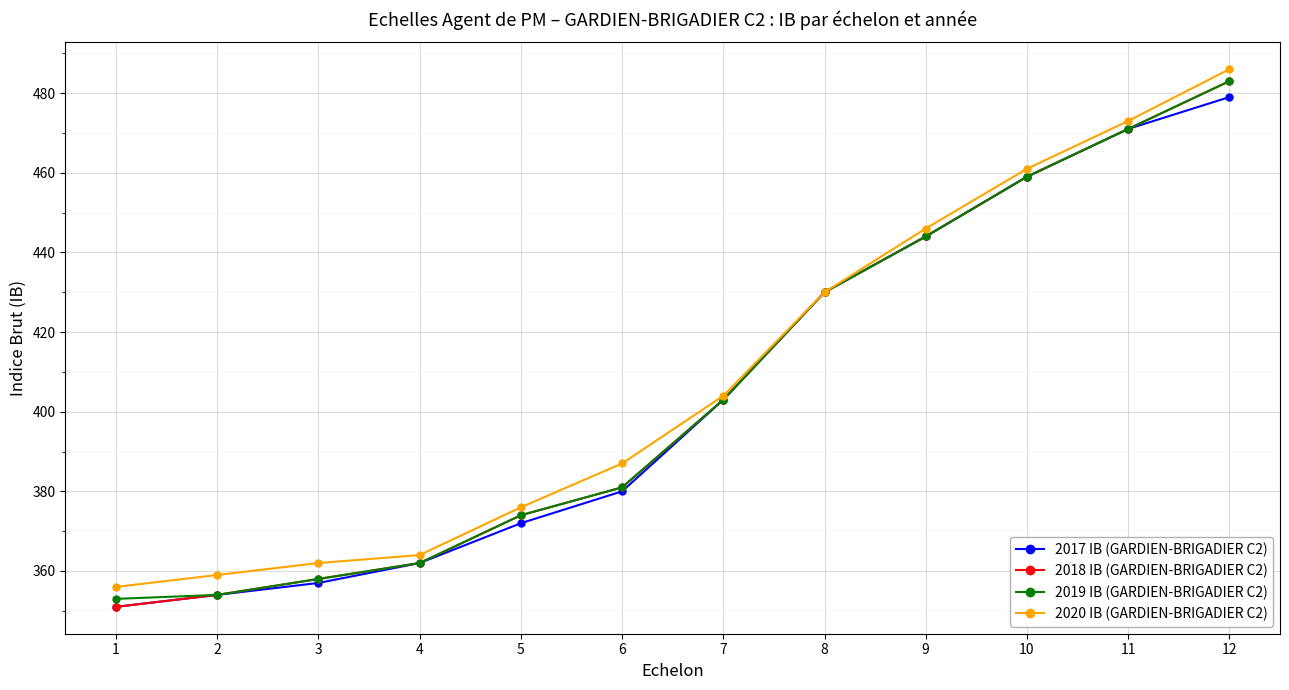

True or false: 2020 IB (GARDIEN-BRIGADIER C2) has more than 1 interior local peaks.

False